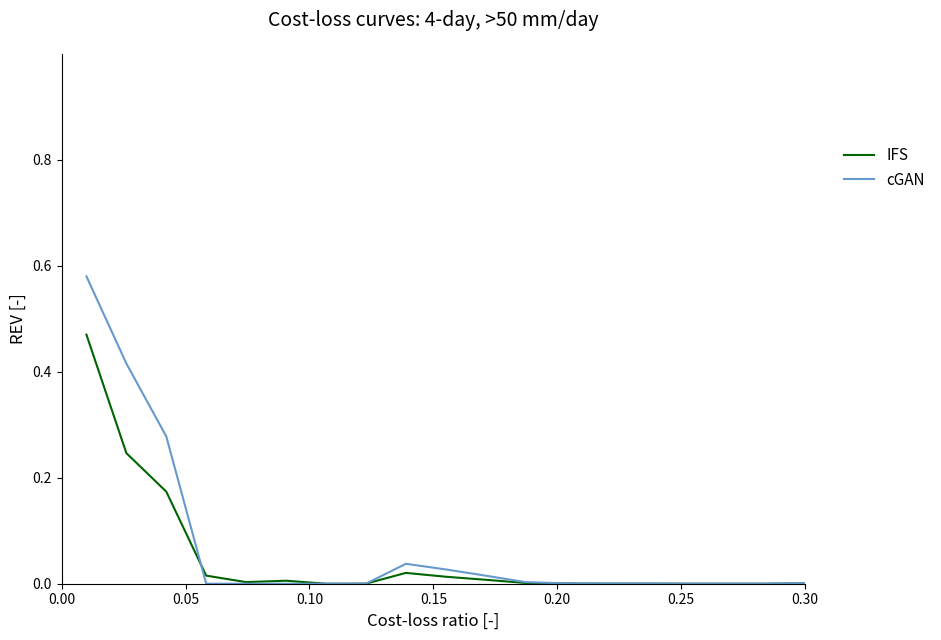

Which series has the largest range (max minus min)?

cGAN